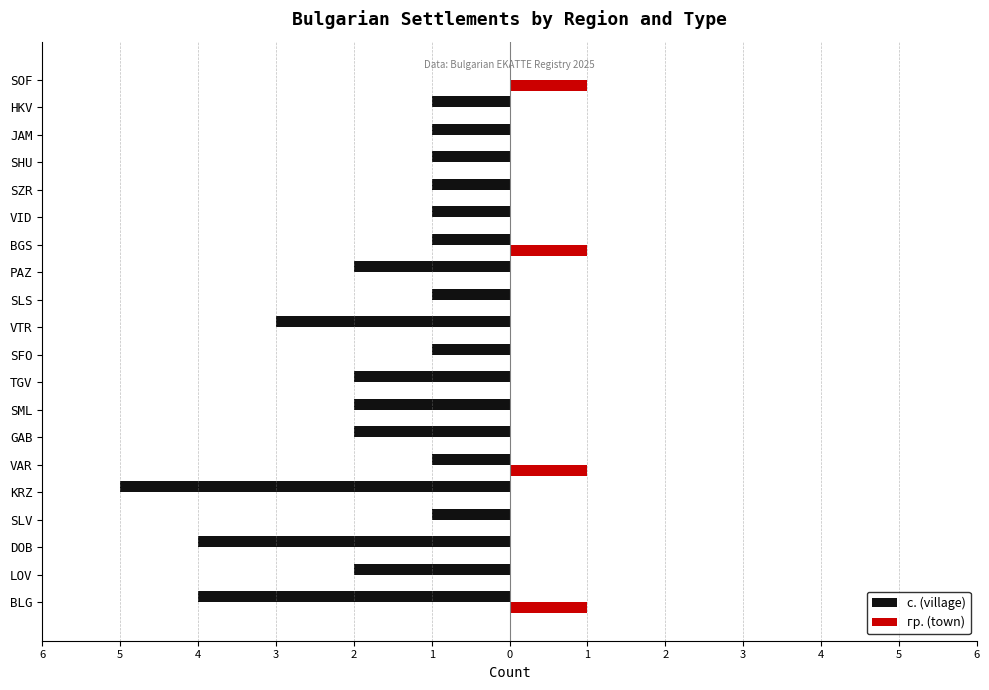

What are all the series names shown in the legend?

с. (village), гр. (town)